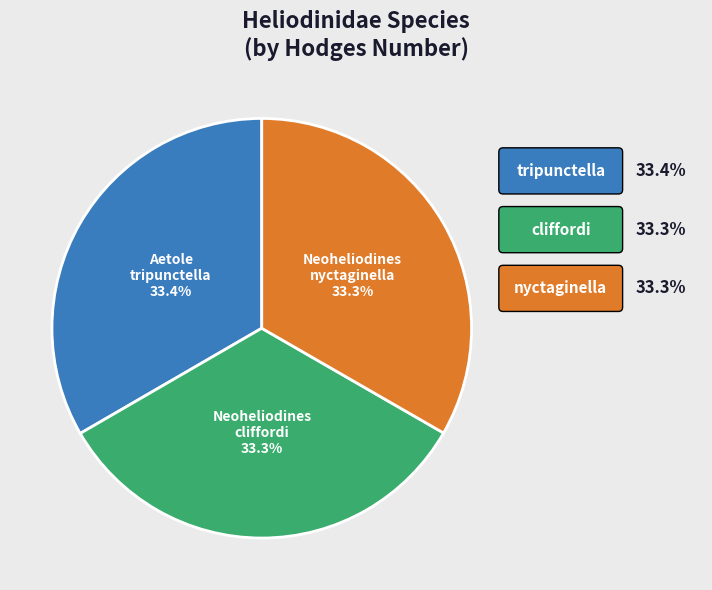

To the nearest percent, what is the average slice percentage?

33%